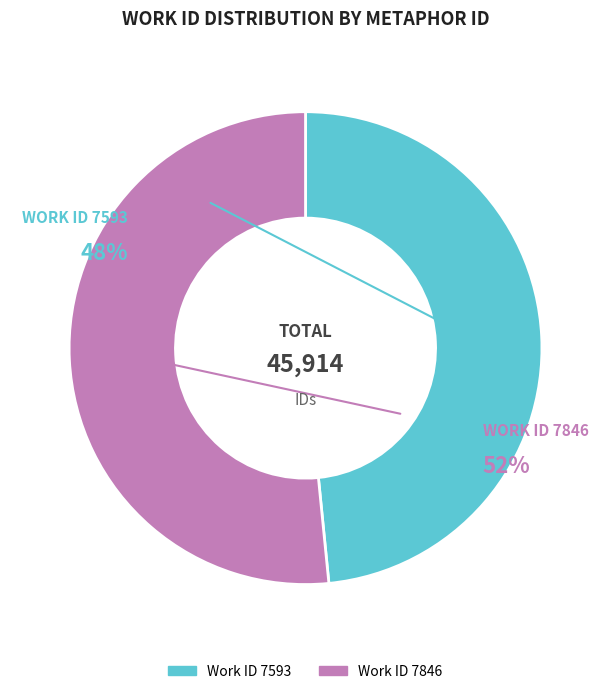

Do 7593 and 7846 together represent more than half of the pie?

Yes